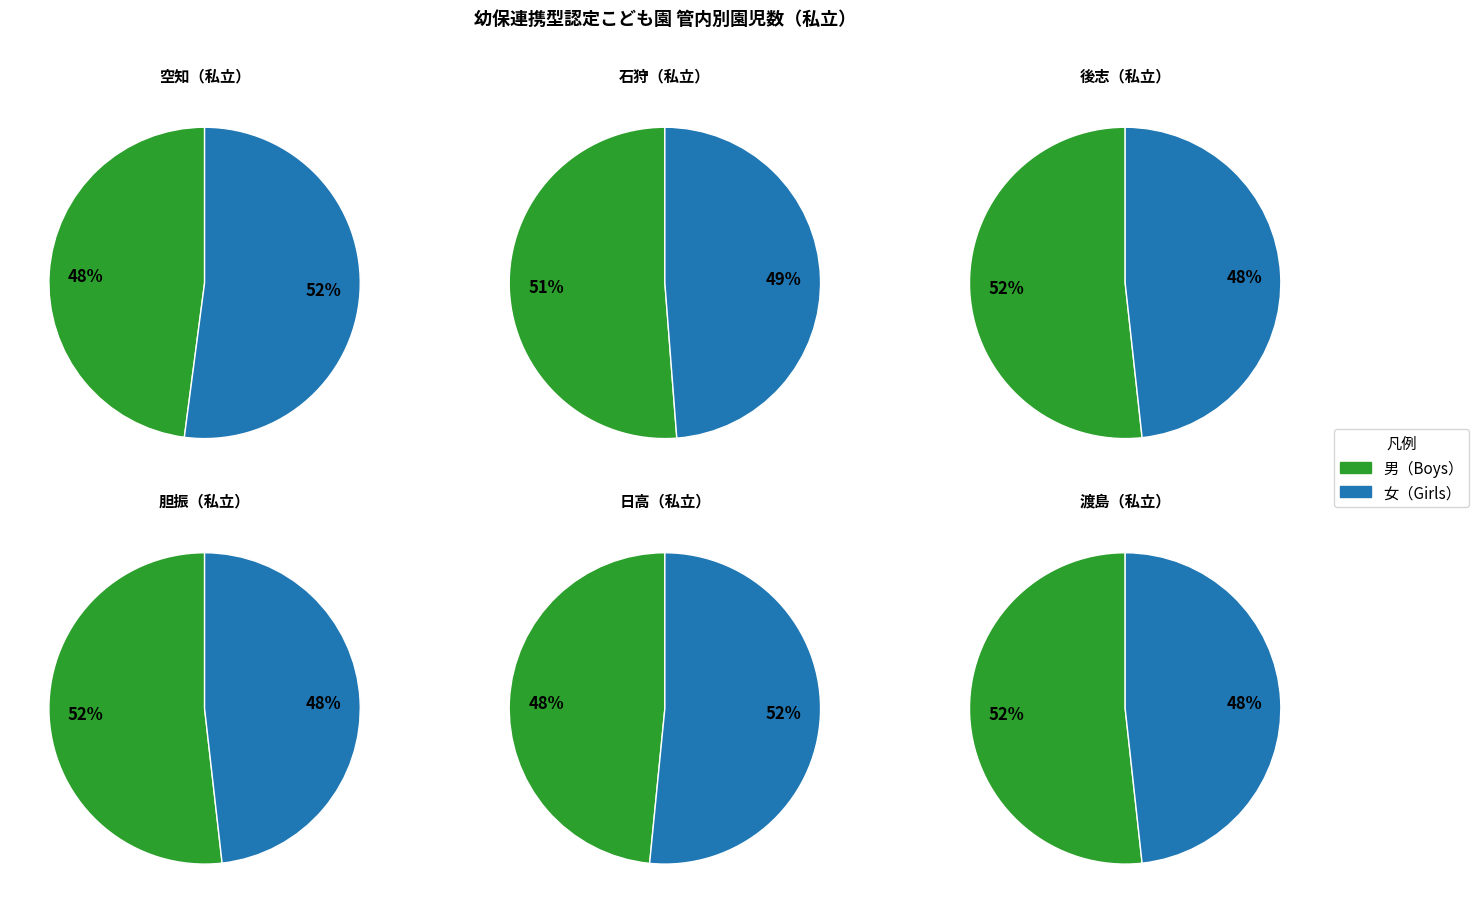

Which category has the smallest portion of the pie?

男